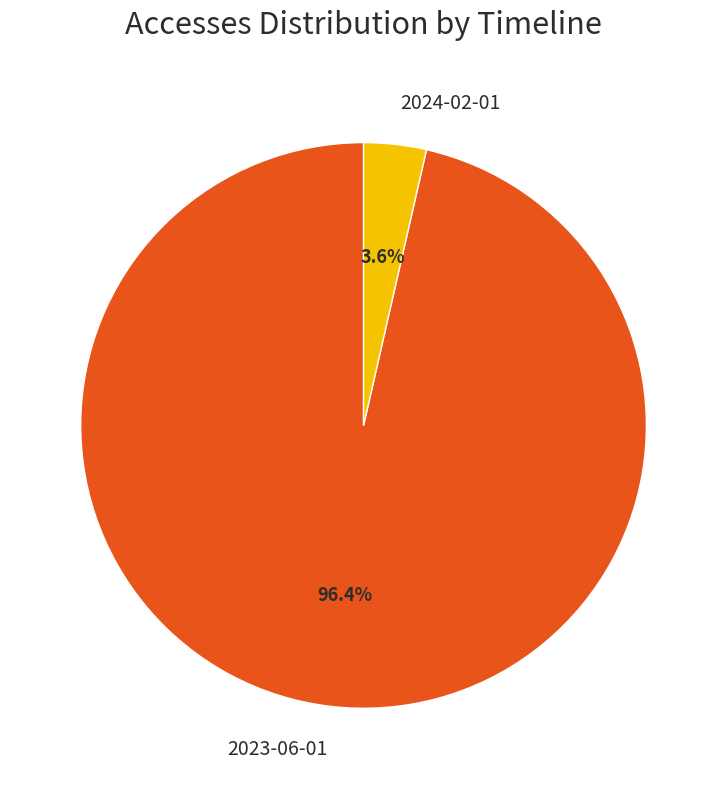

What percentage is the 2023-06-01 slice, to the nearest percent?

96%